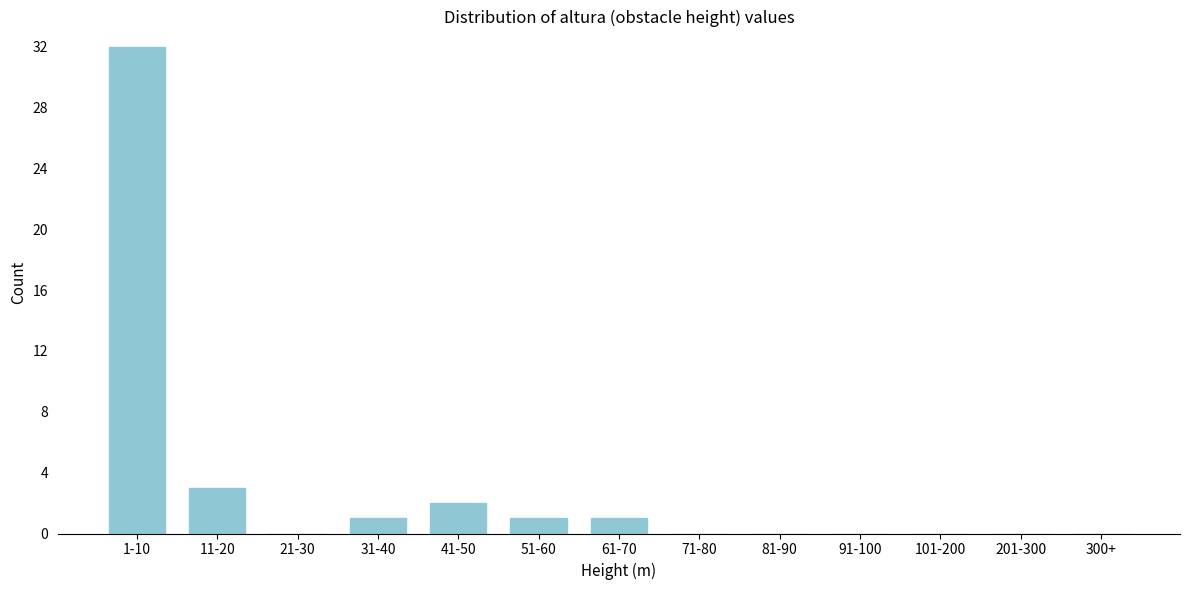

Reading left to right, extract all data points from this chart.

1-10=32	11-20=3	21-30=0	31-40=1	41-50=2	51-60=1	61-70=1	71-80=0	81-90=0	91-100=0	101-200=0	201-300=0	300+=0